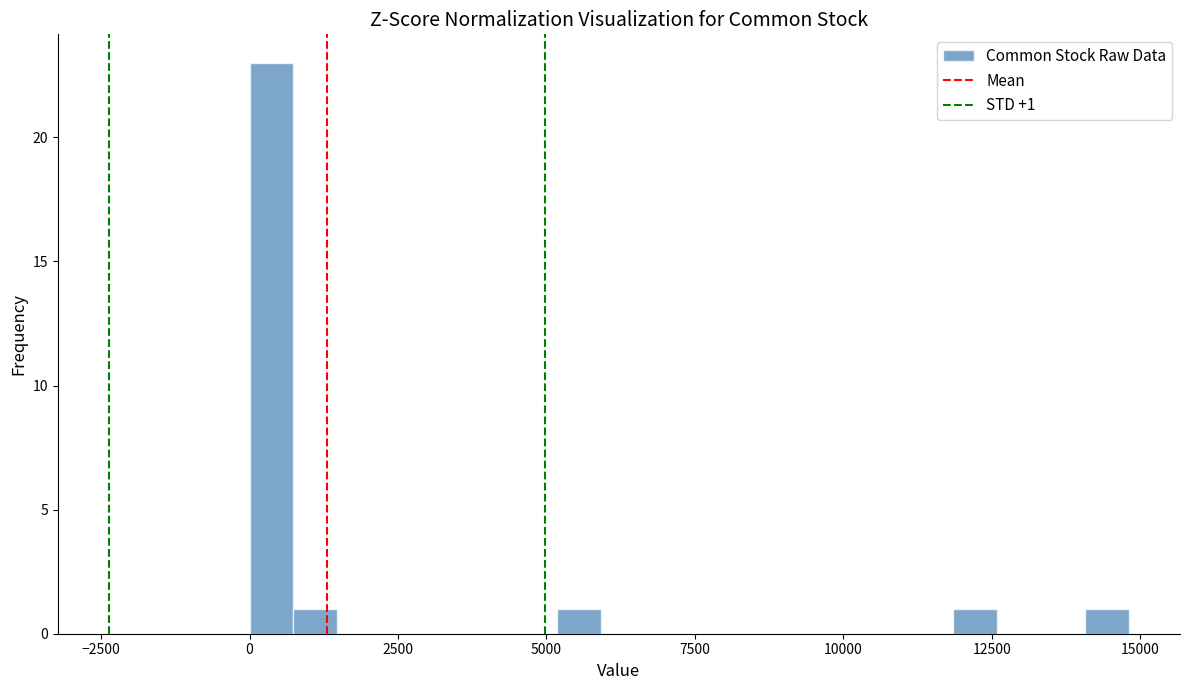

Read against the x-axis, roughly where is the centre of the tallest bar?

500